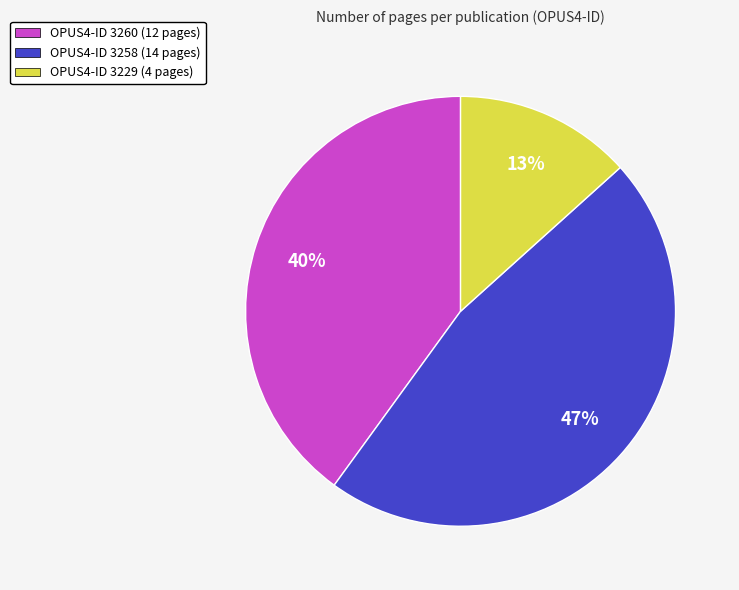

Is there any slice that represents more than half of the pie?

No